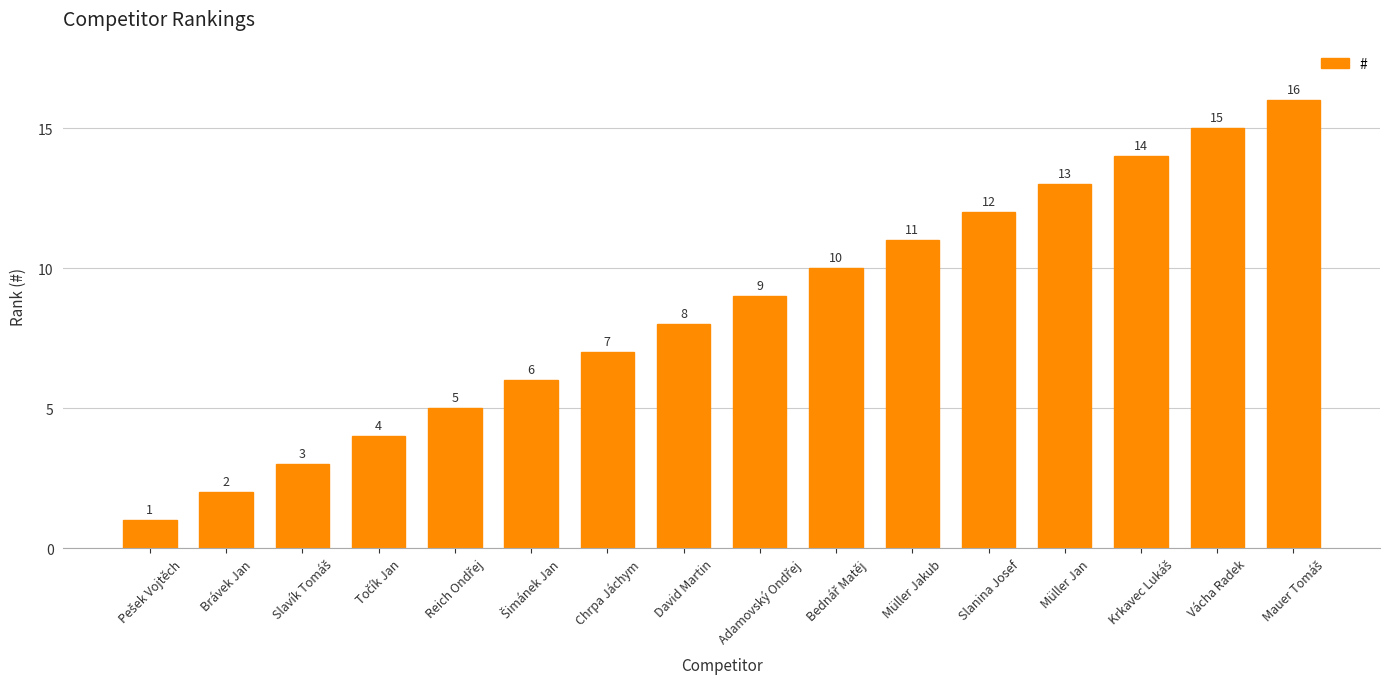

Between Müller Jakub and Chrpa Jáchym, which is larger?

Müller Jakub